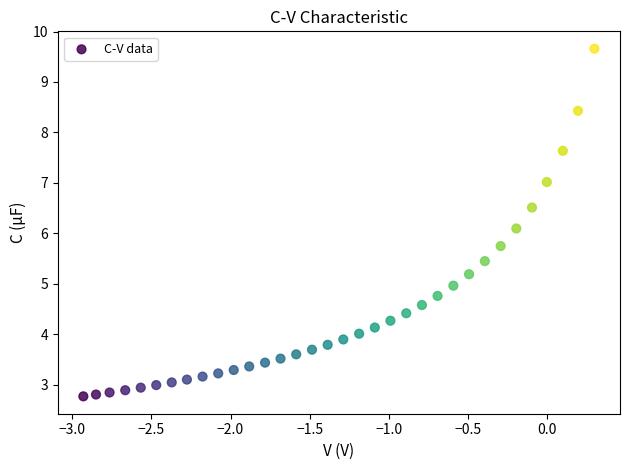

What Y value in the scatter plot is closest to 6?

6.1